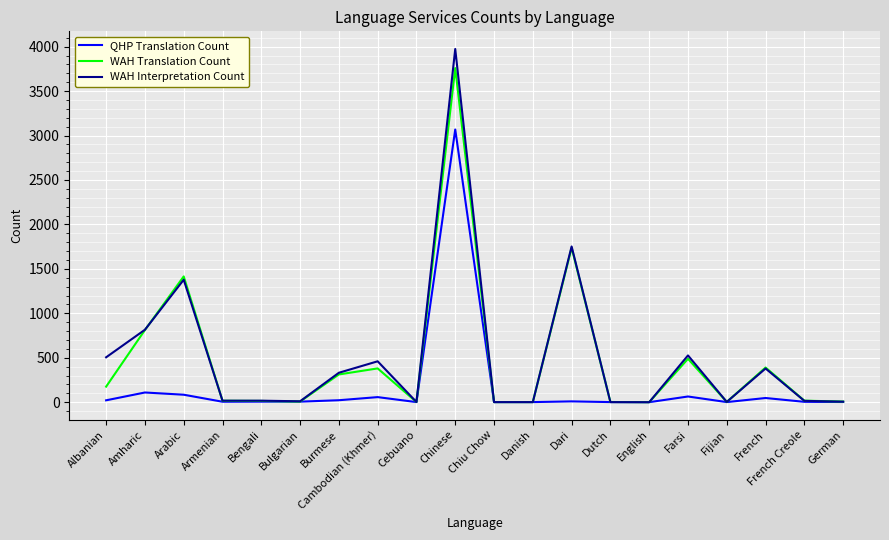

Rank the series by their maximum value, from lowest to highest.

QHP Translation Count, WAH Translation Count, WAH Interpretation Count